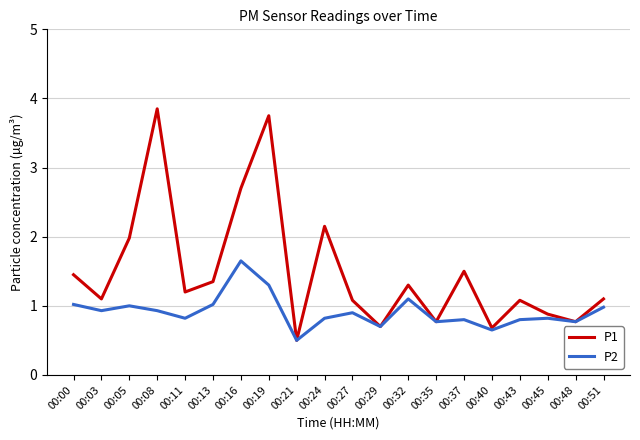

What is the approximate value of P1 at 00:27?

1.1